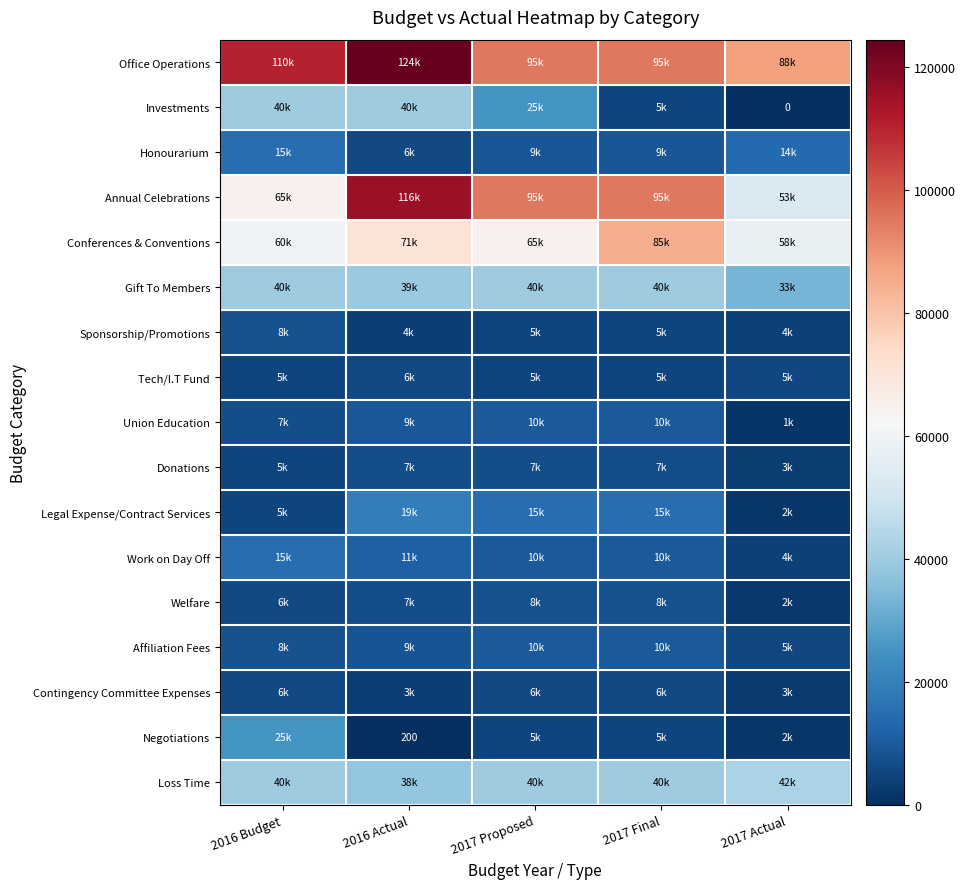

How many data points in Union Education are less than 9343?

2